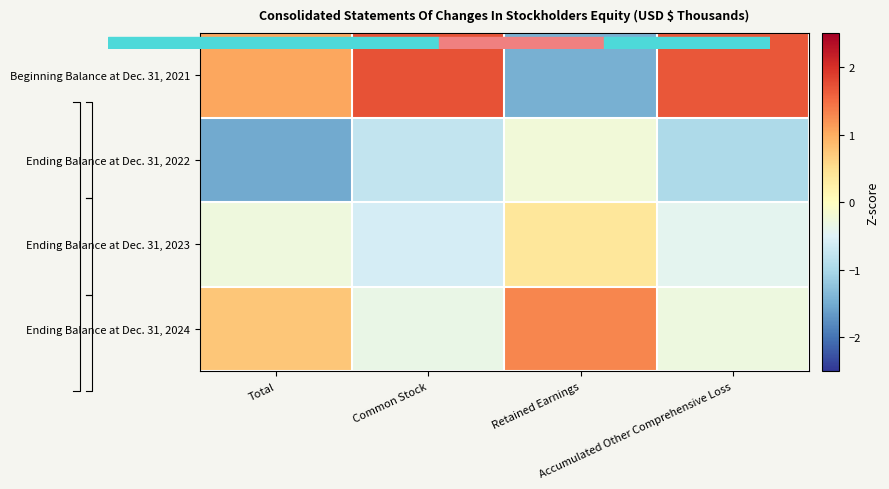

What is the highest value of the Ending Balance at Dec. 31, 2024 series?

1.3